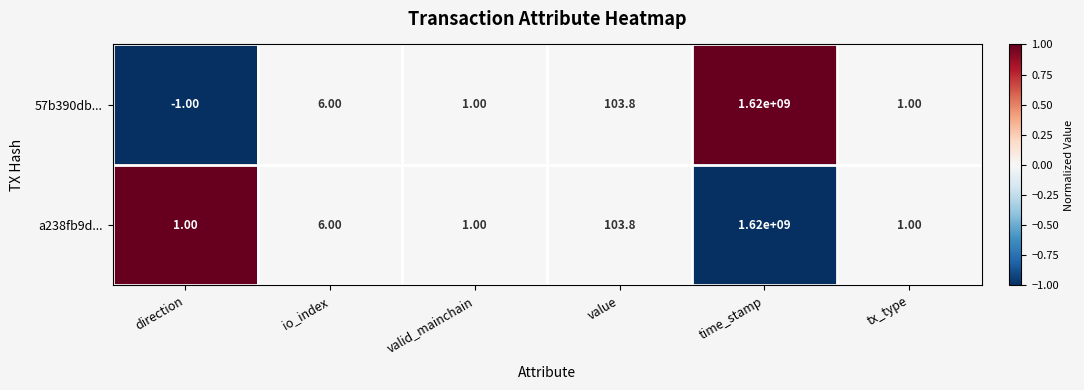

At how many categories does at least one series exceed 0?

6